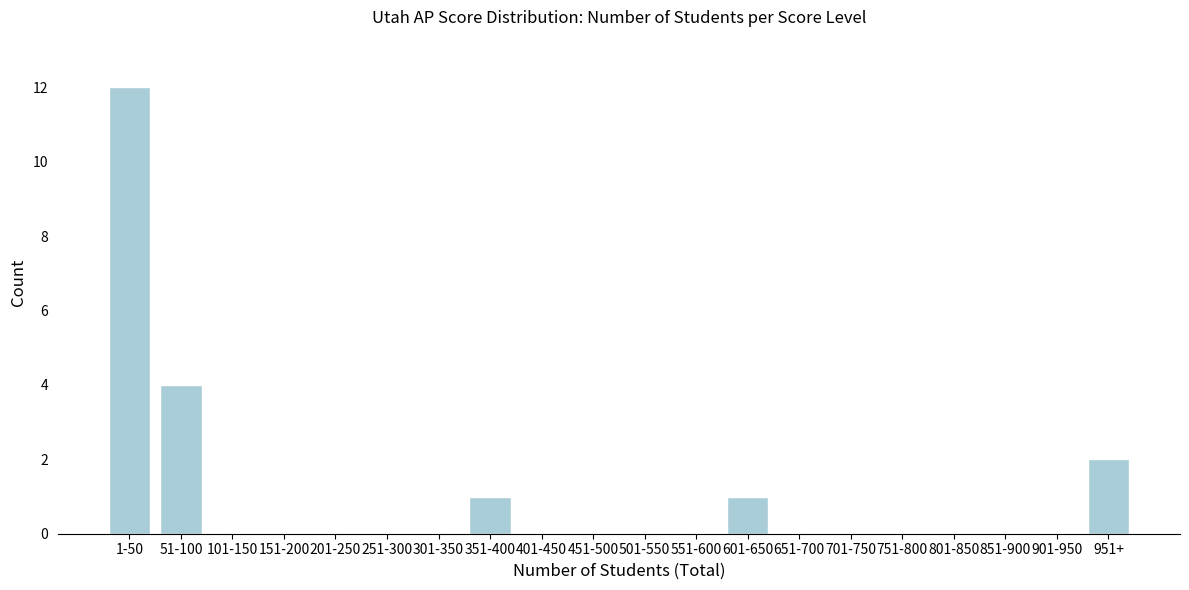

Reading right to left, list all the values displayed in this chart.

951+=2	901-950=0	851-900=0	801-850=0	751-800=0	701-750=0	651-700=0	601-650=1	551-600=0	501-550=0	451-500=0	401-450=0	351-400=1	301-350=0	251-300=0	201-250=0	151-200=0	101-150=0	51-100=4	1-50=12